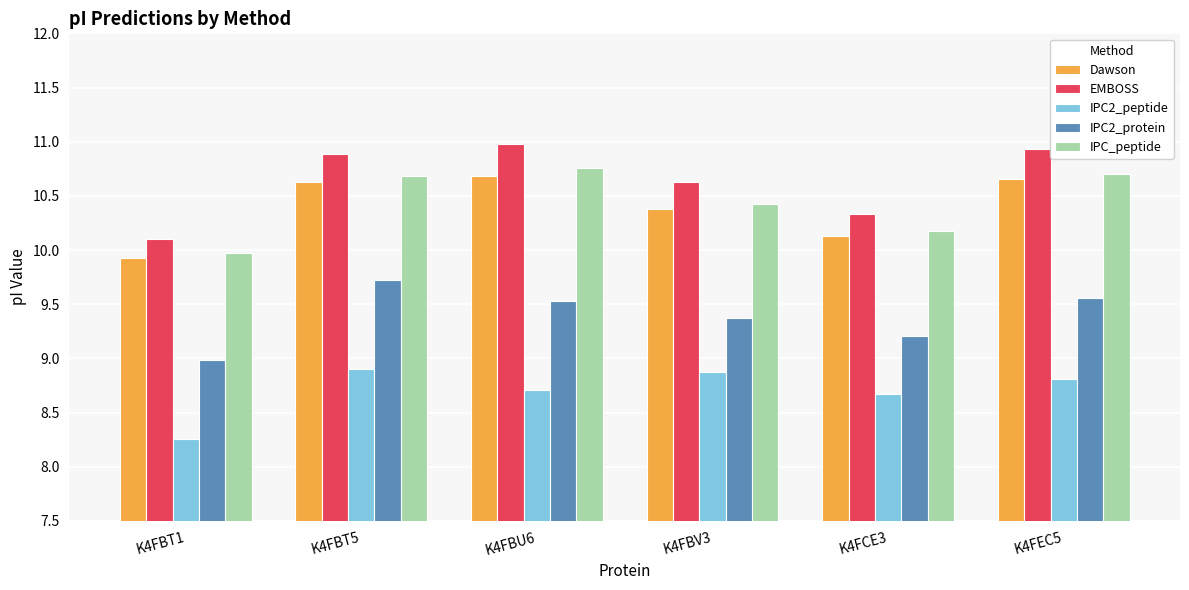

How many categories are shown in the chart?

6